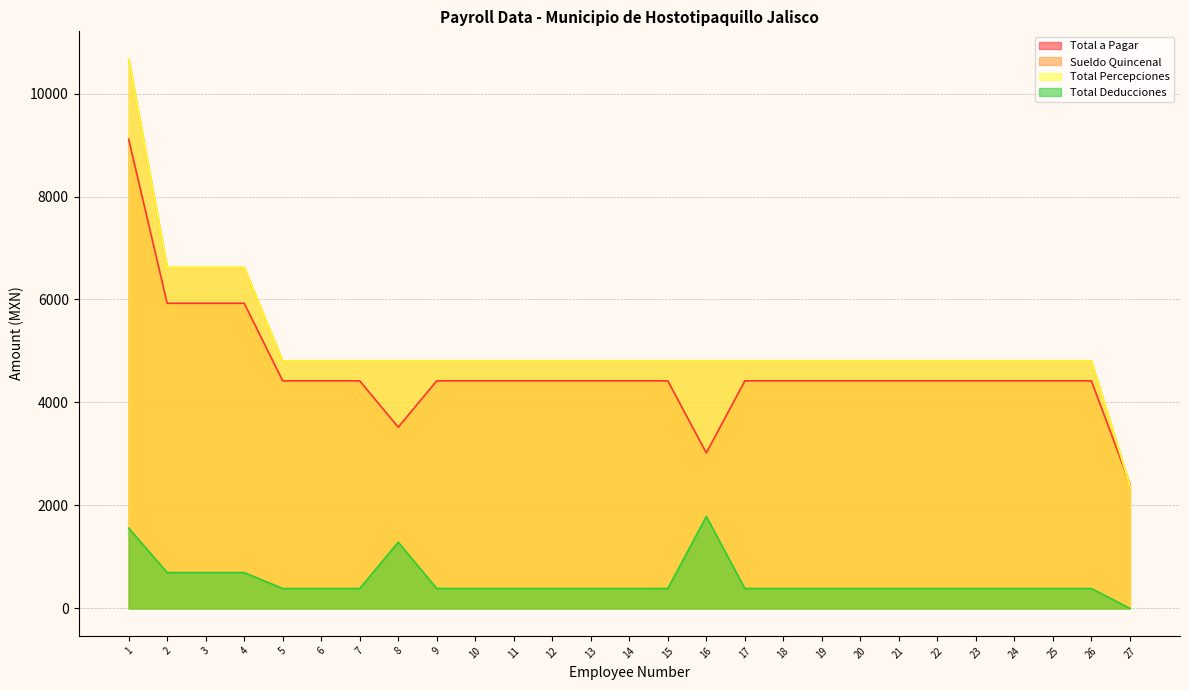

Which category has the lowest value across all series?

27